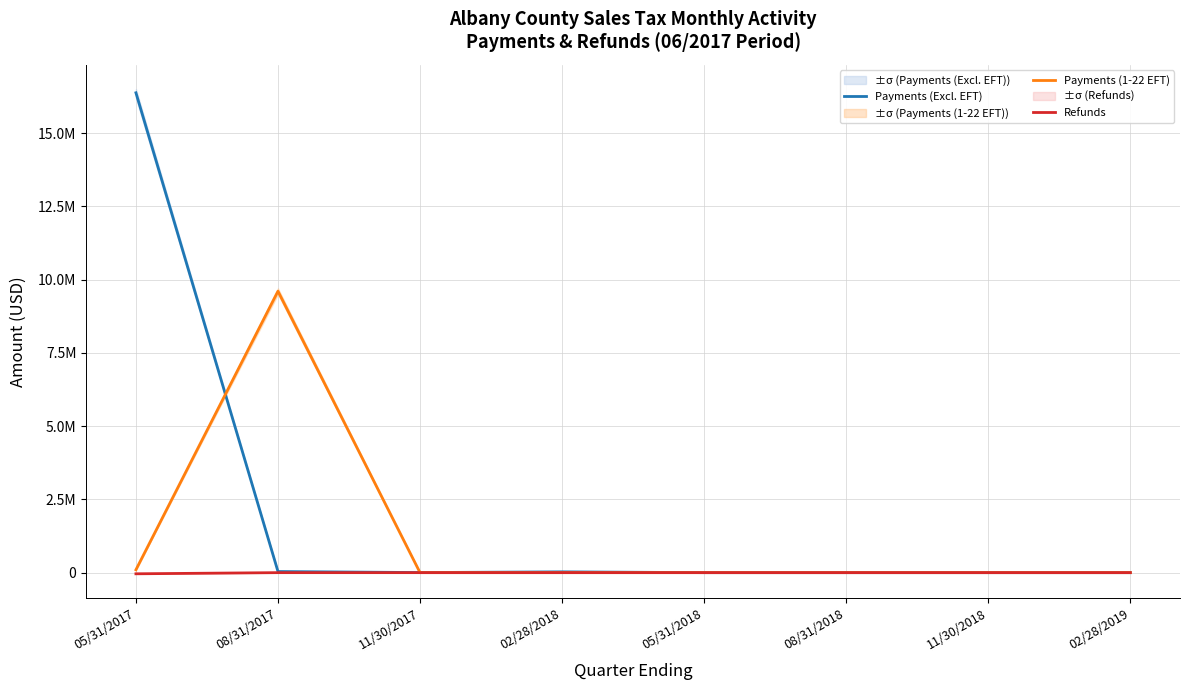

What position from the left is 02/28/2018?

4